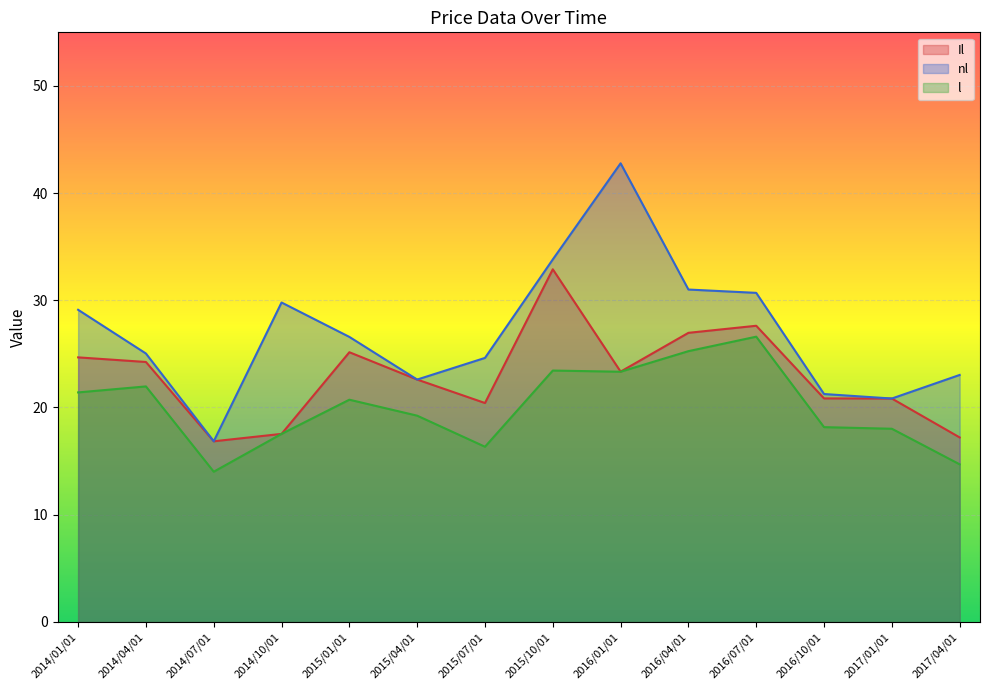

Which series changed the most between 2014/07/01 and 2015/01/01?

nl